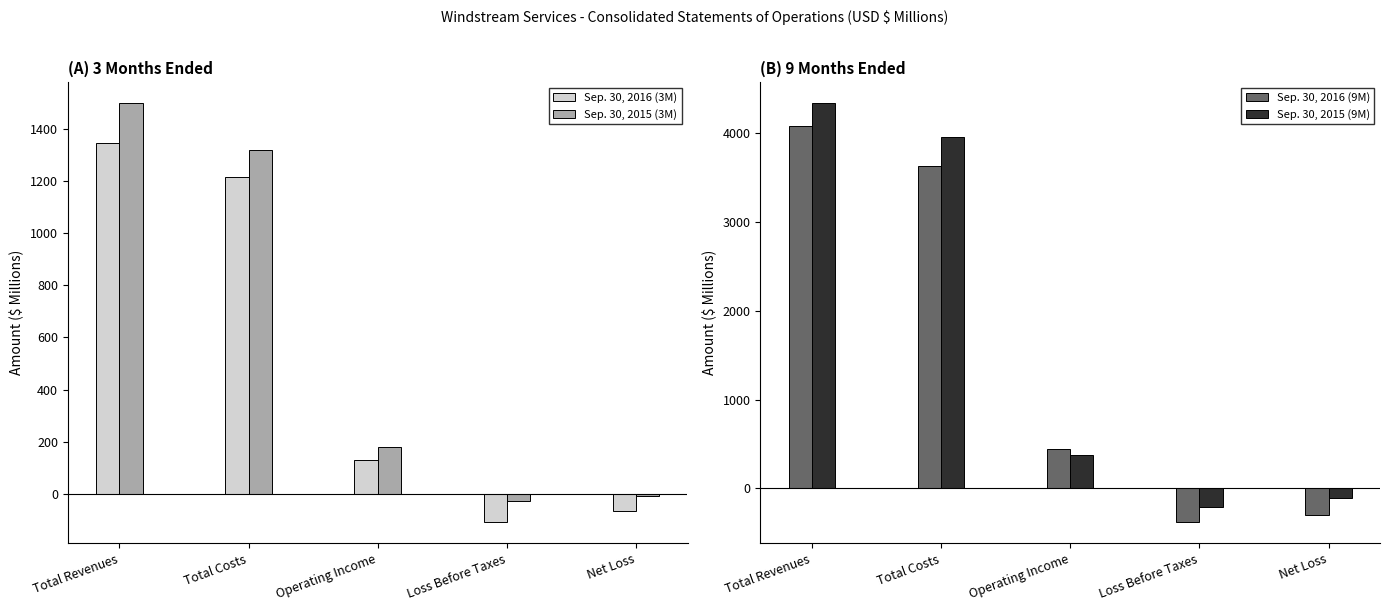

At which label is Sep. 30, 2016 (9M) closest to 1848?

Operating Income